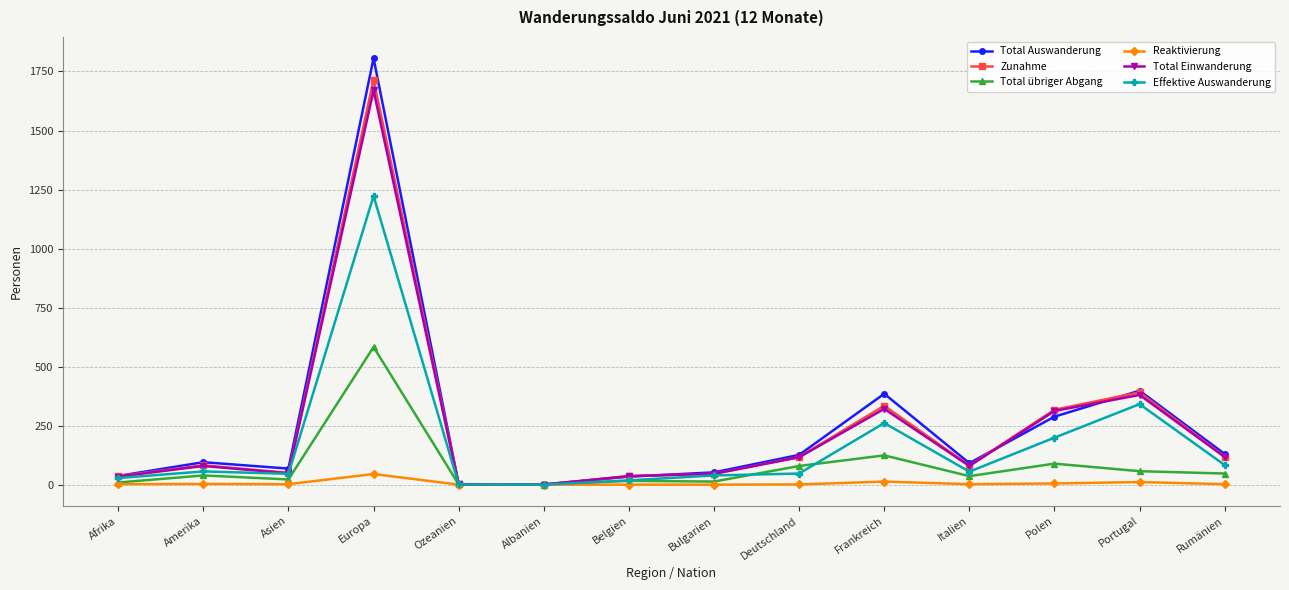

The value of Total übriger Abgang at Frankreich is 53. True or false?

False